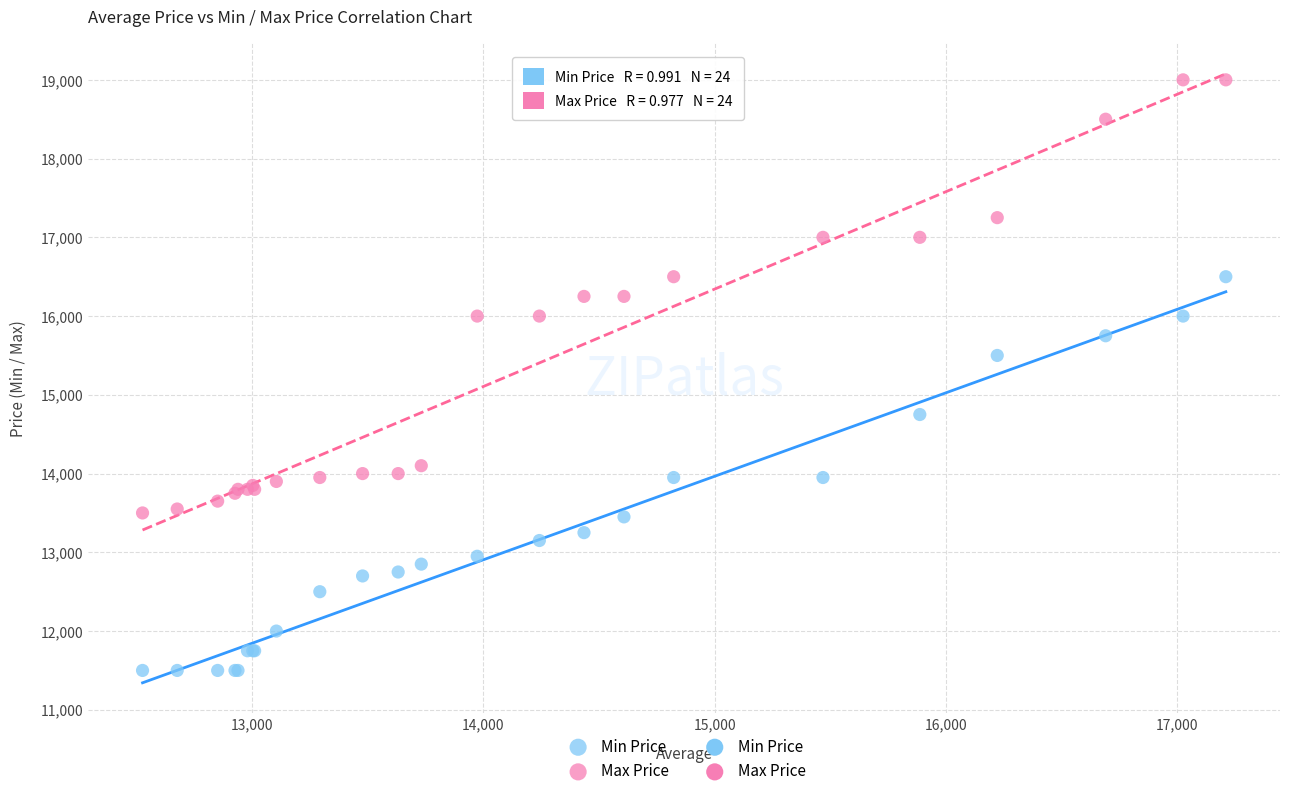

Which series has the widest spread of Y values?

Max Price